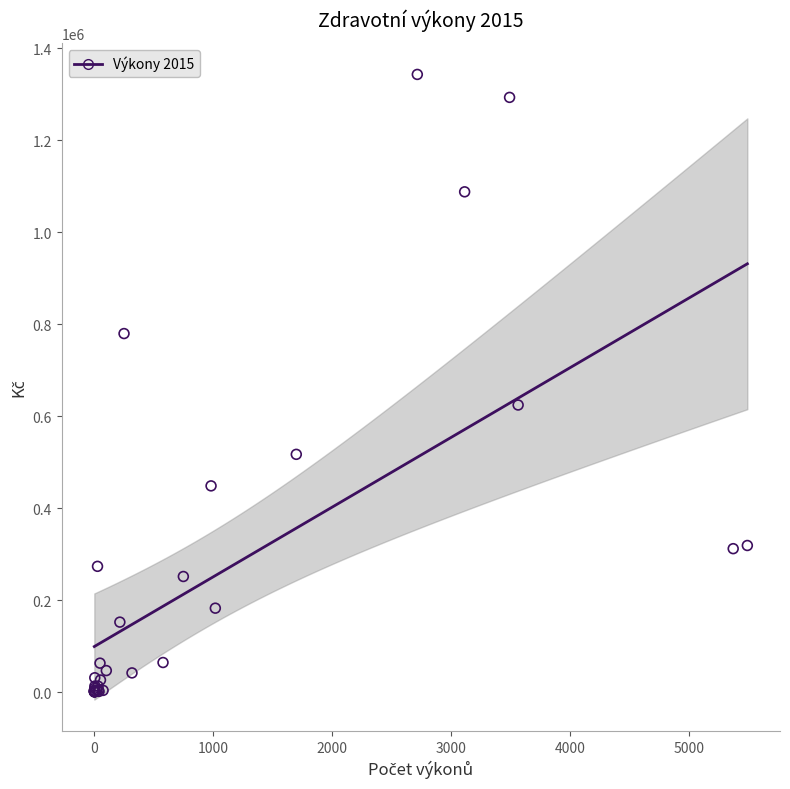

What Y value in the scatter plot is closest to 671463?

624050